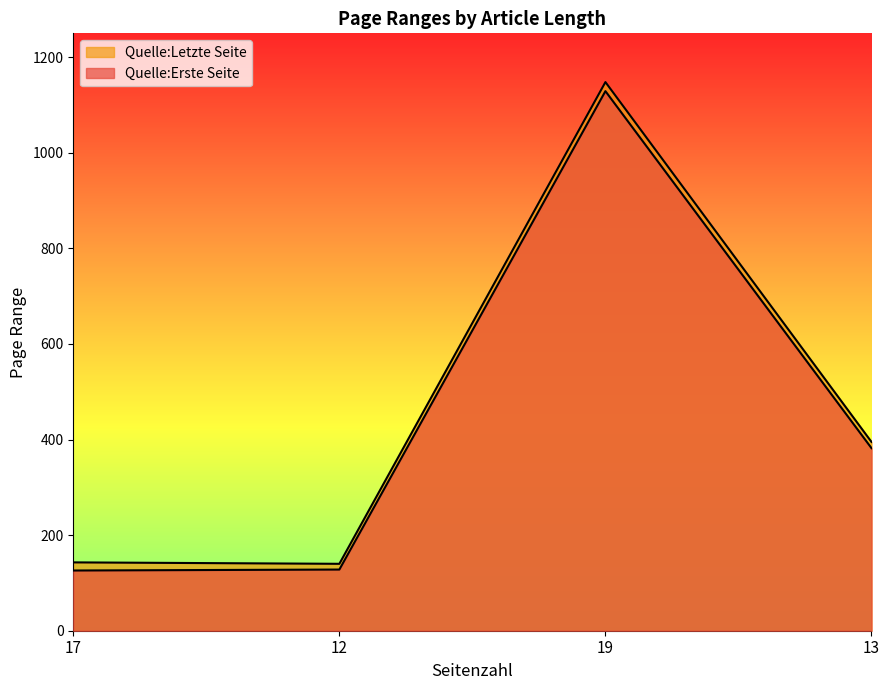

True or false: Quelle:Letzte Seite and Quelle:Erste Seite cross at least once.

False